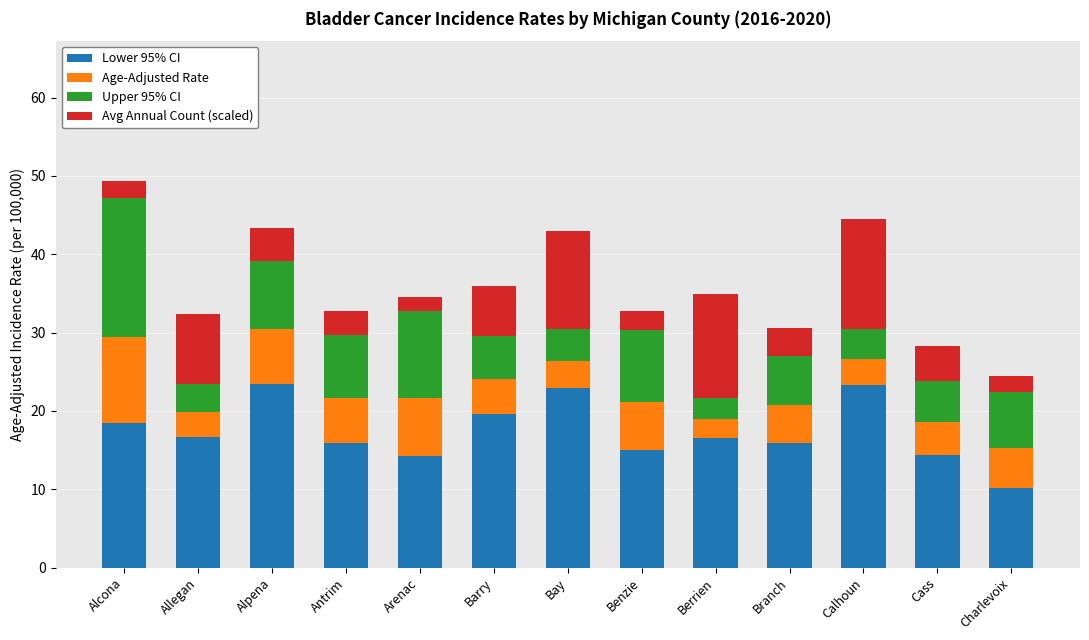

What is the highest value of the Lower 95% CI series?

23.5